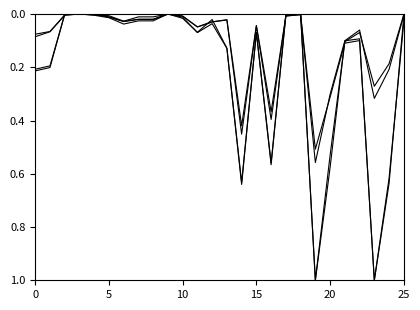

At which category is the sum across all series the highest?

19